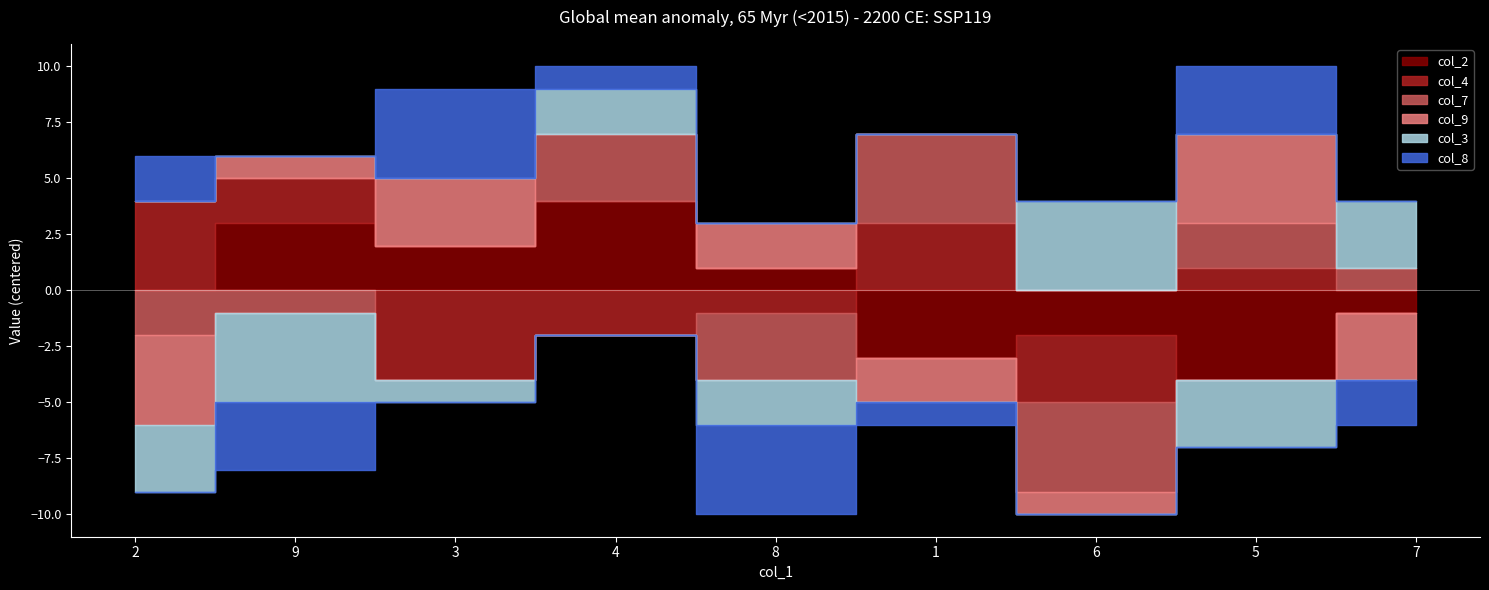

At which category does col_7 reach its first local peak?

4